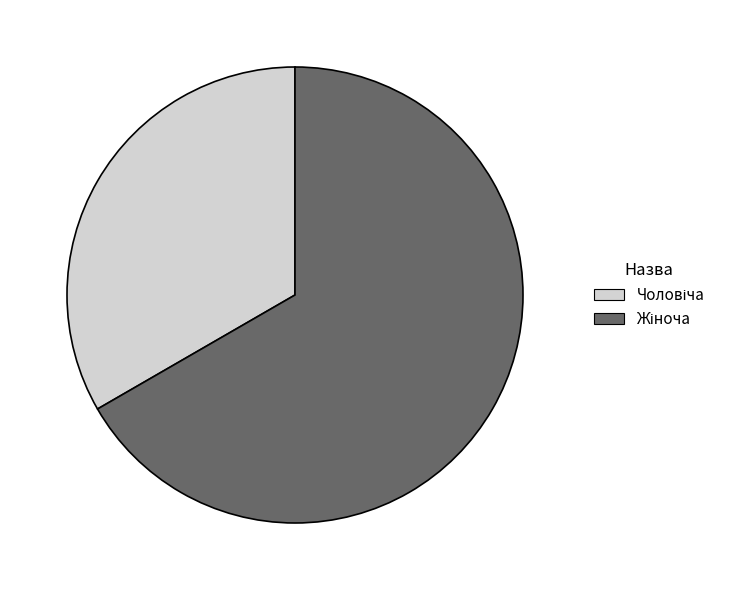

Is there any slice that represents more than half of the pie?

Yes